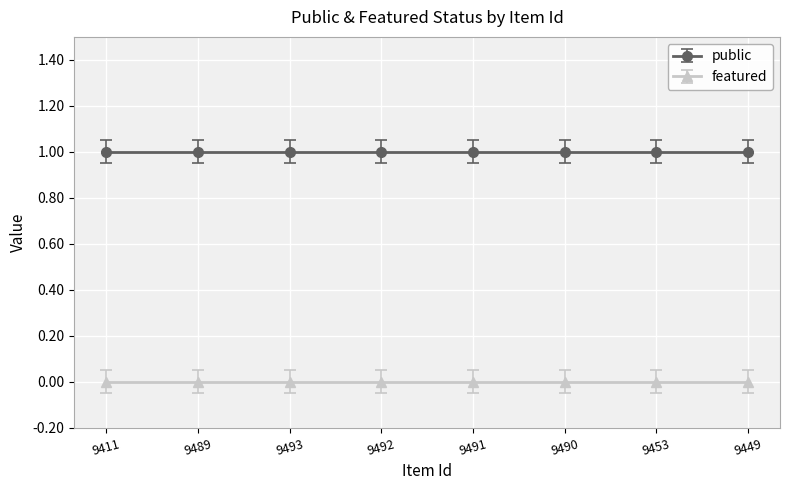

Reading right to left, list all the values displayed in this chart.

public: 9449=1	9453=1	9490=1	9491=1	9492=1	9493=1	9489=1	9411=1
featured: 9449=0	9453=0	9490=0	9491=0	9492=0	9493=0	9489=0	9411=0